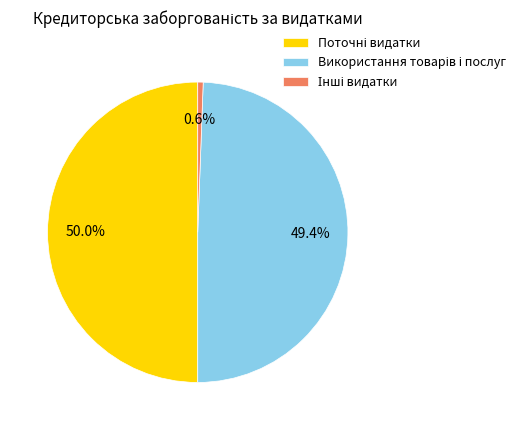

Between Інші видатки and Використання товарів і послуг, which is larger?

Використання товарів і послуг